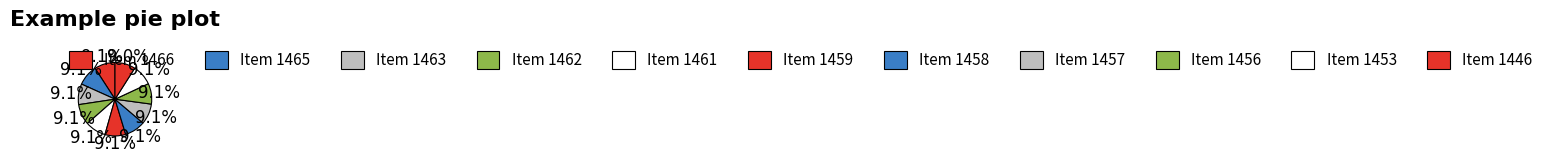

Combined, what portion of the pie is Item 1461 and Item 1458?

18.2%